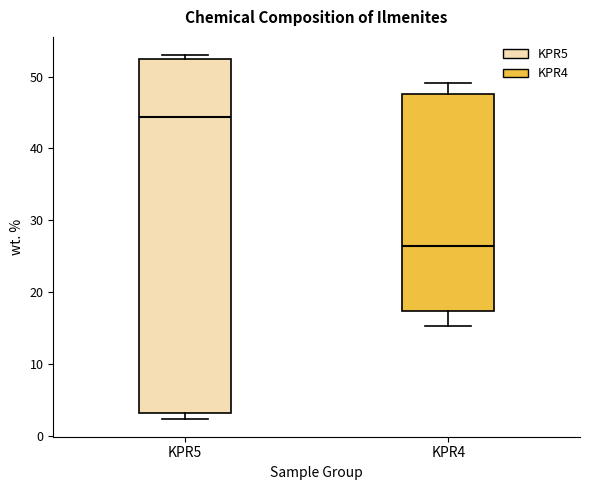

Where is the lower edge of the box for KPR4 on the y-axis? The values are not printed on the chart, so give them approximately, as read against the axis.

17